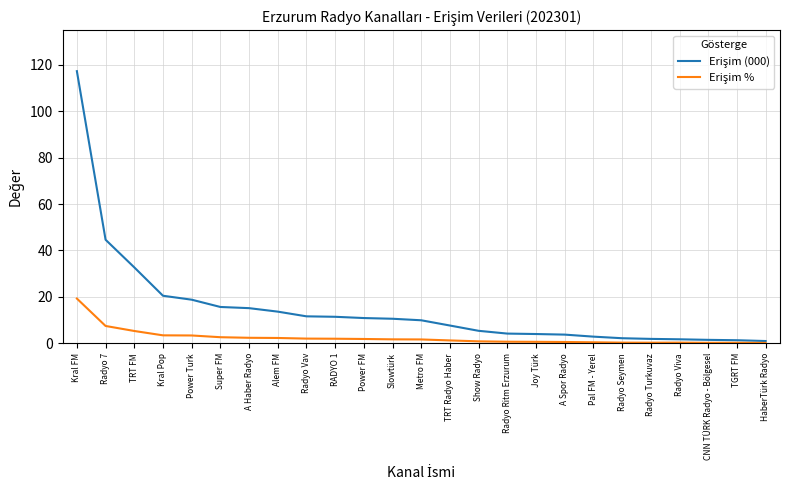

At which category is the sum across all series the highest?

Kral FM